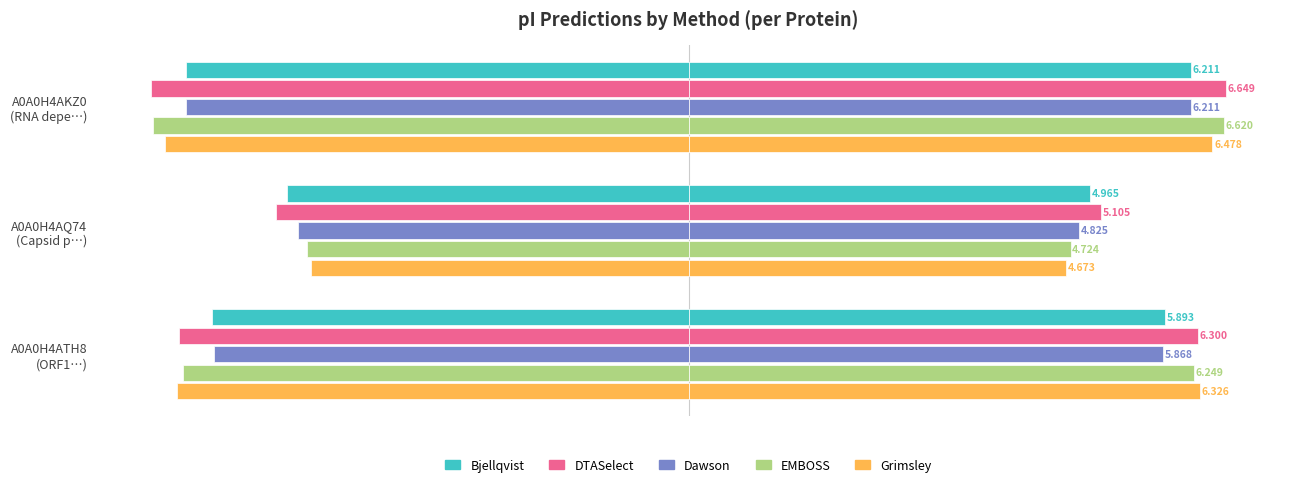

Reading left to right, what are all the values shown in this chart?

Bjellqvist: -6.2	-5.0	-5.9
DTASelect: -6.6	-5.1	-6.3
Dawson: -6.2	-4.8	-5.9
EMBOSS: -6.6	-4.7	-6.2
Grimsley: -6.5	-4.7	-6.3